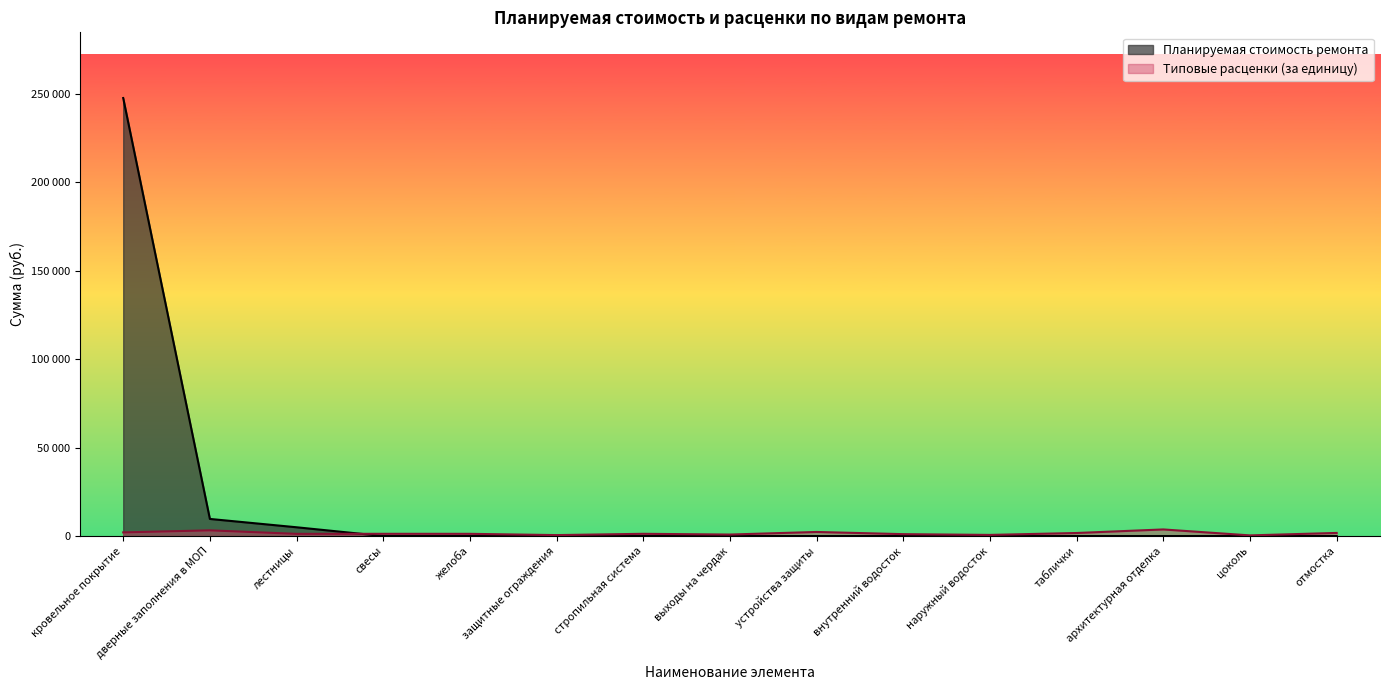

Between желоба and таблички, which series saw the biggest shift?

Типовые расценки (за единицу)